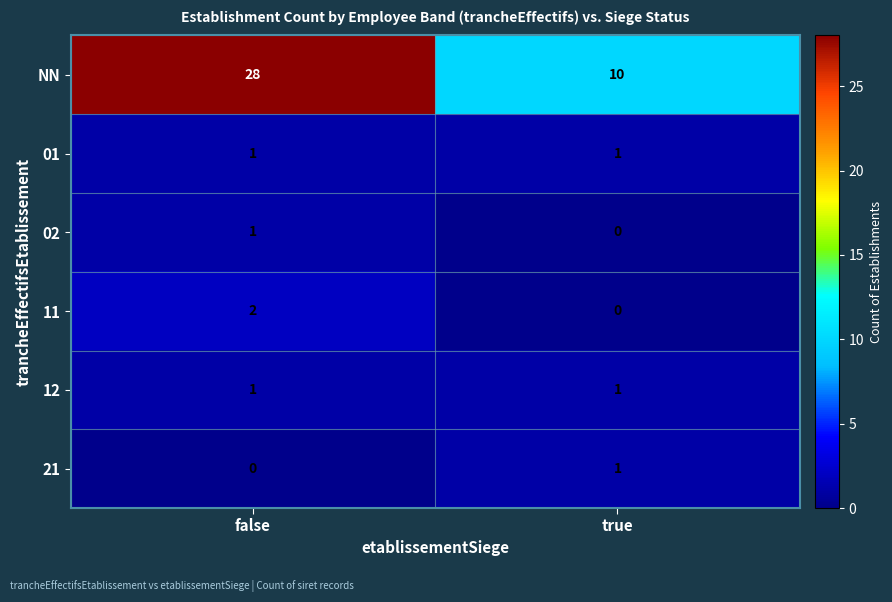

At which label is 02 closest to 0?

true